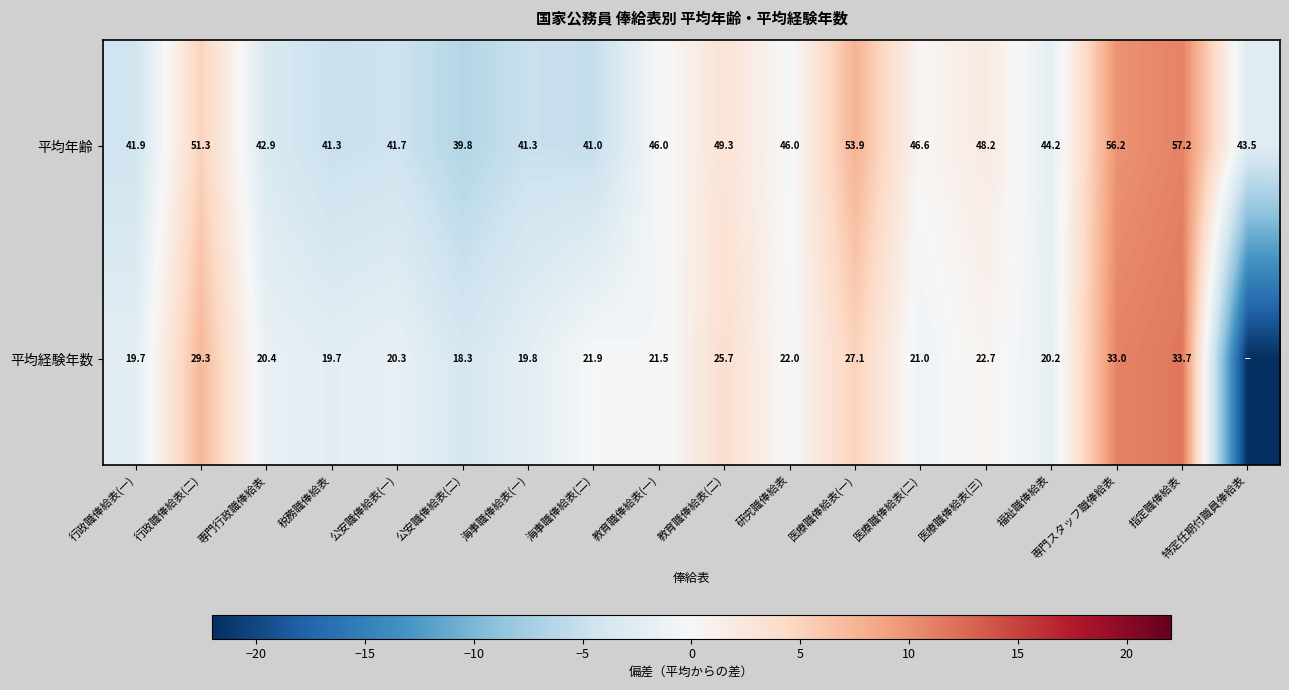

At which category is the sum across all series the highest?

指定職俸給表